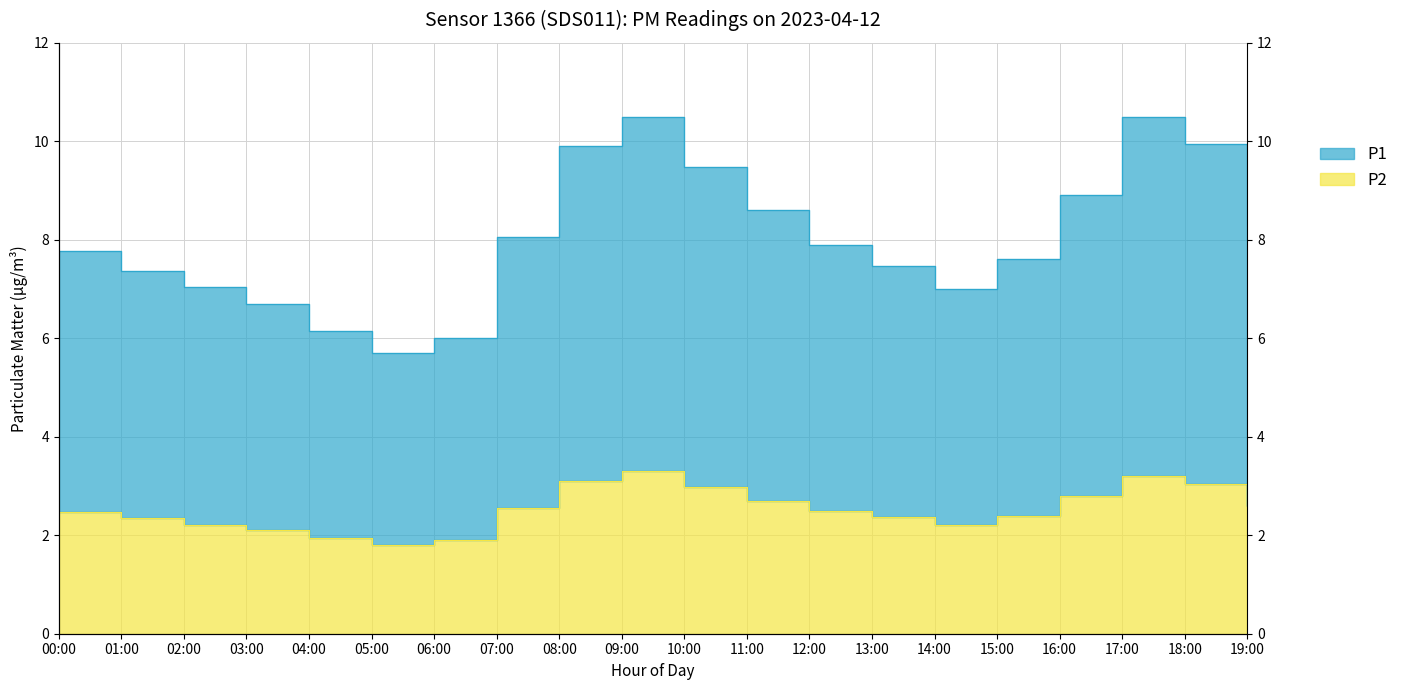

Which series changed the most between 02:00 and 19:00?

P1